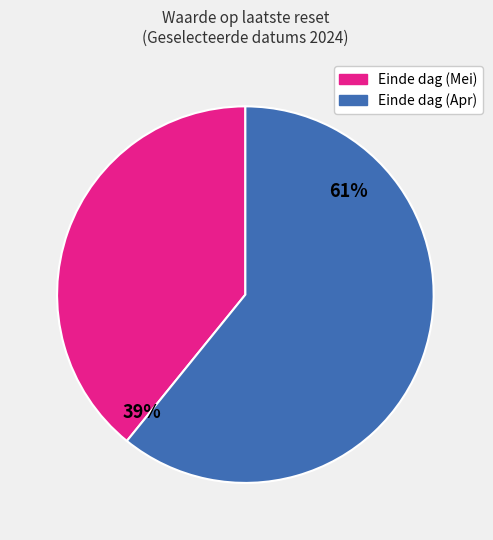

Is there a majority slice in this chart?

Yes